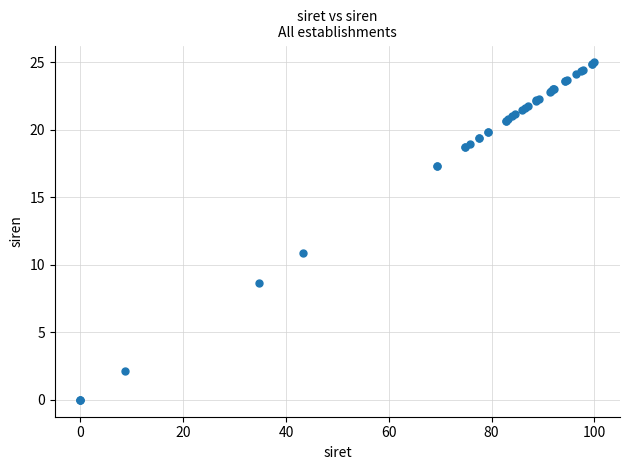

What Y value in the scatter plot is closest to 12?

10.8